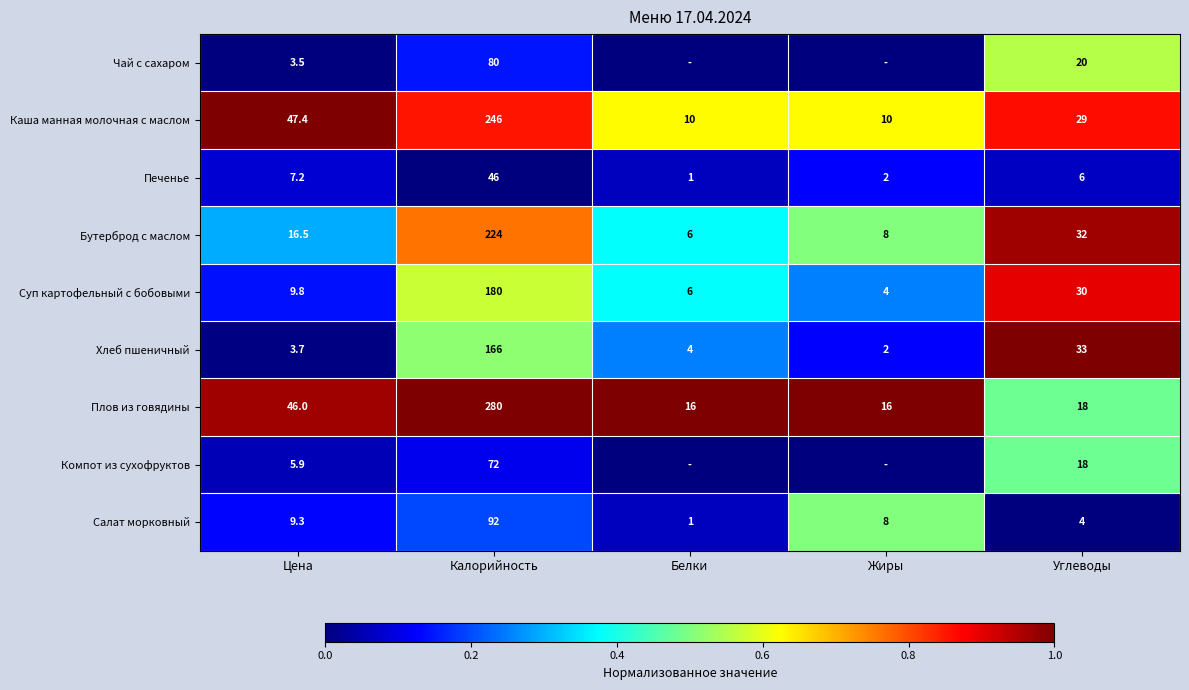

The Плов из говядины series shows 1.4 at Калорийность. True or false?

False